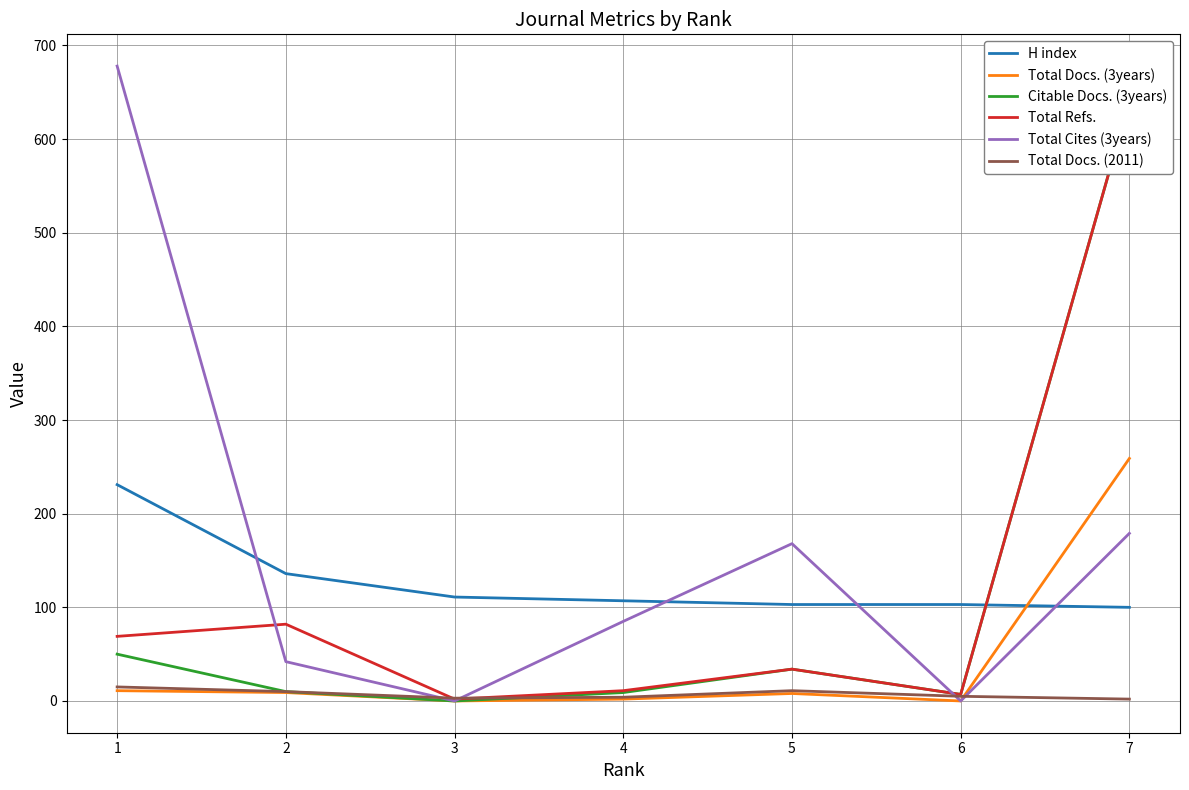

Count the number of data series in this chart.

6